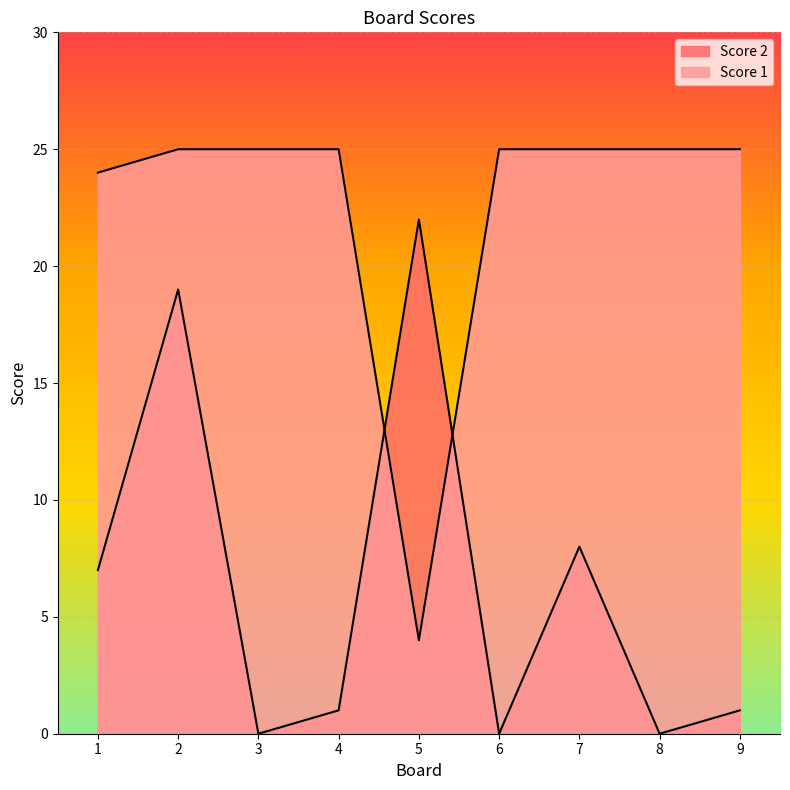

Rank the series at 9 from highest to lowest value.

Score 1, Score 2